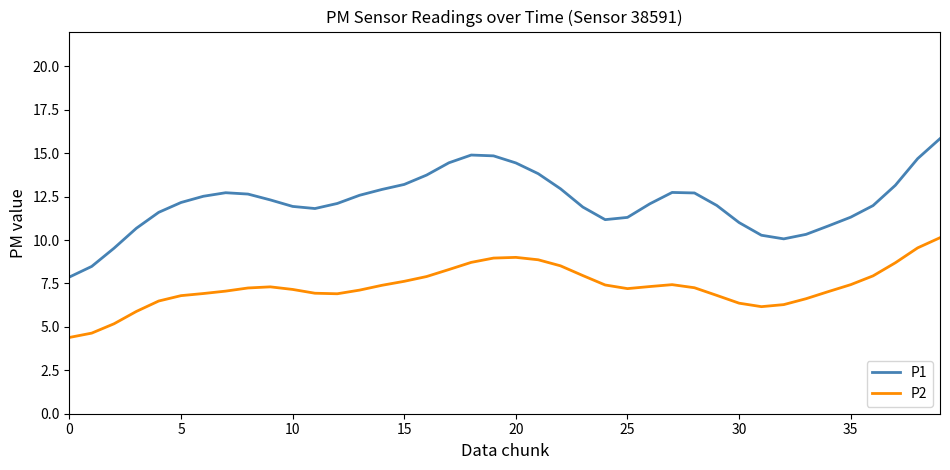

List the series in order of their peak value, lowest first.

P2, P1